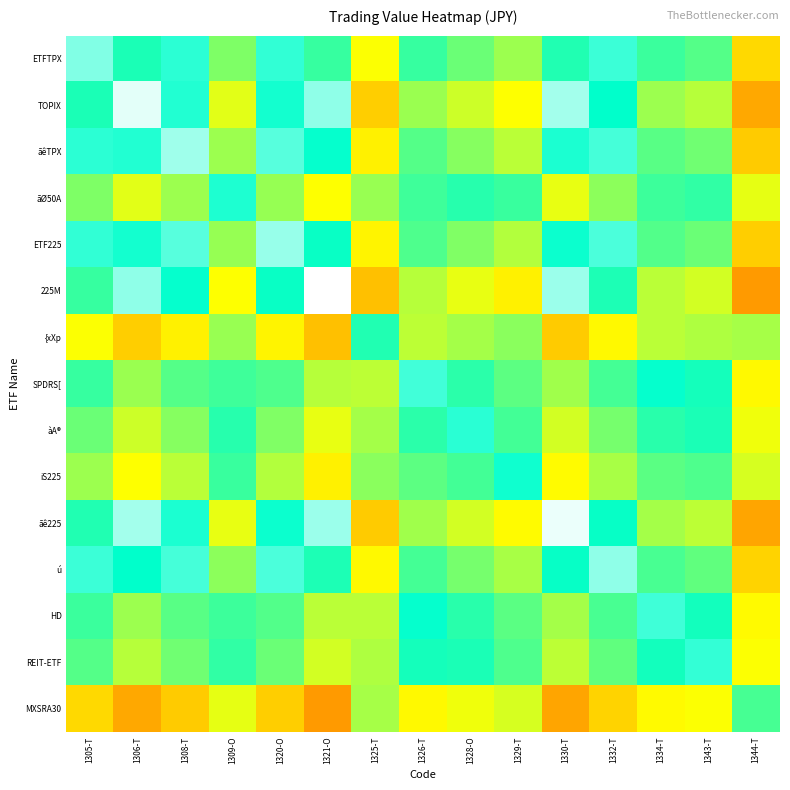

Reading left to right, list all the values displayed in this chart.

ETFTPX: 1305-T=0.9	1306-T=0.7	1308-T=0.8	1309-O=0.6	1320-O=0.8	1321-O=0.7	1325-T=0.5	1326-T=0.7	1328-O=0.6	1329-T=0.6	1330-T=0.7	1332-T=0.8	1334-T=0.7	1343-T=0.7	1344-T=0.4
TOPIX: 1305-T=0.7	1306-T=1.0	1308-T=0.8	1309-O=0.5	1320-O=0.8	1321-O=0.9	1325-T=0.4	1326-T=0.6	1328-O=0.6	1329-T=0.5	1330-T=0.9	1332-T=0.7	1334-T=0.6	1343-T=0.6	1344-T=0.3
ãêTPX: 1305-T=0.8	1306-T=0.8	1308-T=0.9	1309-O=0.6	1320-O=0.8	1321-O=0.8	1325-T=0.5	1326-T=0.7	1328-O=0.6	1329-T=0.6	1330-T=0.8	1332-T=0.8	1334-T=0.7	1343-T=0.6	1344-T=0.4
ãØ50A: 1305-T=0.6	1306-T=0.5	1308-T=0.6	1309-O=0.8	1320-O=0.6	1321-O=0.5	1325-T=0.6	1326-T=0.7	1328-O=0.7	1329-T=0.7	1330-T=0.5	1332-T=0.6	1334-T=0.7	1343-T=0.7	1344-T=0.5
ETF225: 1305-T=0.8	1306-T=0.8	1308-T=0.8	1309-O=0.6	1320-O=0.9	1321-O=0.7	1325-T=0.5	1326-T=0.7	1328-O=0.6	1329-T=0.6	1330-T=0.8	1332-T=0.8	1334-T=0.7	1343-T=0.6	1344-T=0.4
225M: 1305-T=0.7	1306-T=0.9	1308-T=0.8	1309-O=0.5	1320-O=0.7	1321-O=1.0	1325-T=0.4	1326-T=0.6	1328-O=0.5	1329-T=0.5	1330-T=0.9	1332-T=0.7	1334-T=0.6	1343-T=0.5	1344-T=0.3
{xXp: 1305-T=0.5	1306-T=0.4	1308-T=0.5	1309-O=0.6	1320-O=0.5	1321-O=0.4	1325-T=0.7	1326-T=0.6	1328-O=0.6	1329-T=0.6	1330-T=0.4	1332-T=0.5	1334-T=0.6	1343-T=0.6	1344-T=0.6
SPDRS[: 1305-T=0.7	1306-T=0.6	1308-T=0.7	1309-O=0.7	1320-O=0.7	1321-O=0.6	1325-T=0.6	1326-T=0.8	1328-O=0.7	1329-T=0.7	1330-T=0.6	1332-T=0.7	1334-T=0.8	1343-T=0.7	1344-T=0.5
àA®: 1305-T=0.6	1306-T=0.6	1308-T=0.6	1309-O=0.7	1320-O=0.6	1321-O=0.5	1325-T=0.6	1326-T=0.7	1328-O=0.8	1329-T=0.7	1330-T=0.5	1332-T=0.6	1334-T=0.7	1343-T=0.7	1344-T=0.5
iS225: 1305-T=0.6	1306-T=0.5	1308-T=0.6	1309-O=0.7	1320-O=0.6	1321-O=0.5	1325-T=0.6	1326-T=0.7	1328-O=0.7	1329-T=0.8	1330-T=0.5	1332-T=0.6	1334-T=0.7	1343-T=0.7	1344-T=0.5
ãê225: 1305-T=0.7	1306-T=0.9	1308-T=0.8	1309-O=0.5	1320-O=0.8	1321-O=0.9	1325-T=0.4	1326-T=0.6	1328-O=0.5	1329-T=0.5	1330-T=1.0	1332-T=0.7	1334-T=0.6	1343-T=0.6	1344-T=0.3
ú: 1305-T=0.8	1306-T=0.7	1308-T=0.8	1309-O=0.6	1320-O=0.8	1321-O=0.7	1325-T=0.5	1326-T=0.7	1328-O=0.6	1329-T=0.6	1330-T=0.7	1332-T=0.9	1334-T=0.7	1343-T=0.7	1344-T=0.4
HD: 1305-T=0.7	1306-T=0.6	1308-T=0.7	1309-O=0.7	1320-O=0.7	1321-O=0.6	1325-T=0.6	1326-T=0.8	1328-O=0.7	1329-T=0.7	1330-T=0.6	1332-T=0.7	1334-T=0.8	1343-T=0.7	1344-T=0.5
REIT-ETF: 1305-T=0.7	1306-T=0.6	1308-T=0.6	1309-O=0.7	1320-O=0.6	1321-O=0.5	1325-T=0.6	1326-T=0.7	1328-O=0.7	1329-T=0.7	1330-T=0.6	1332-T=0.7	1334-T=0.7	1343-T=0.8	1344-T=0.5
MXSRA30: 1305-T=0.4	1306-T=0.3	1308-T=0.4	1309-O=0.5	1320-O=0.4	1321-O=0.3	1325-T=0.6	1326-T=0.5	1328-O=0.5	1329-T=0.5	1330-T=0.3	1332-T=0.4	1334-T=0.5	1343-T=0.5	1344-T=0.7